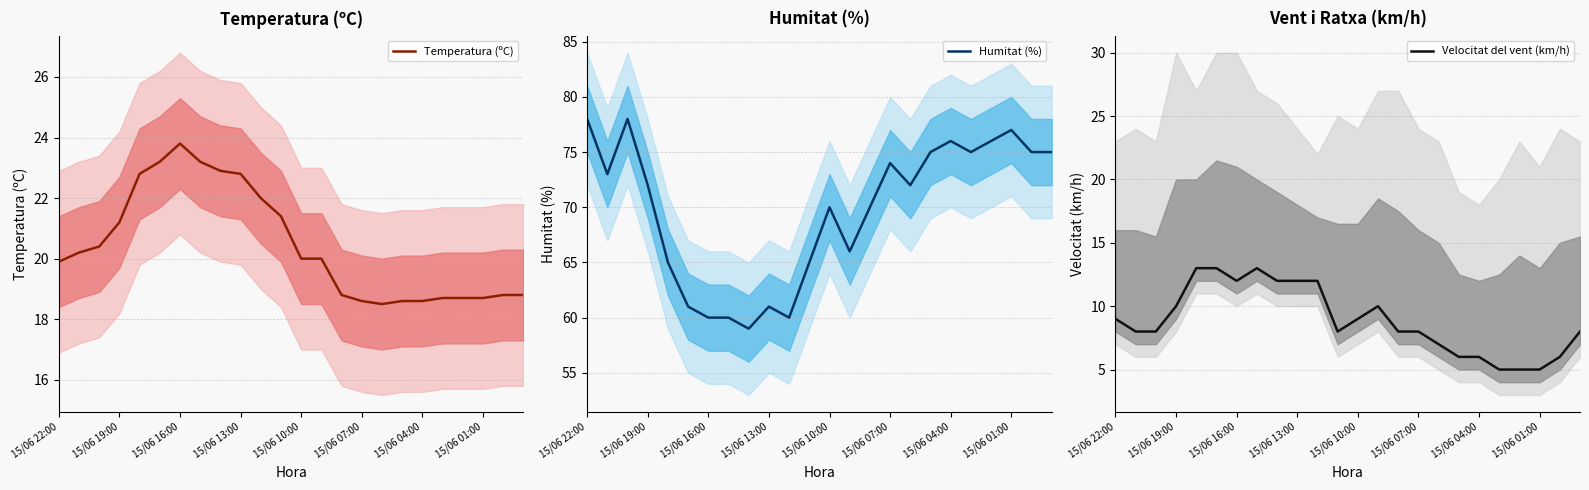

True or false: Velocitat del vent (km/h) has a value of 7.0 at 16.

True